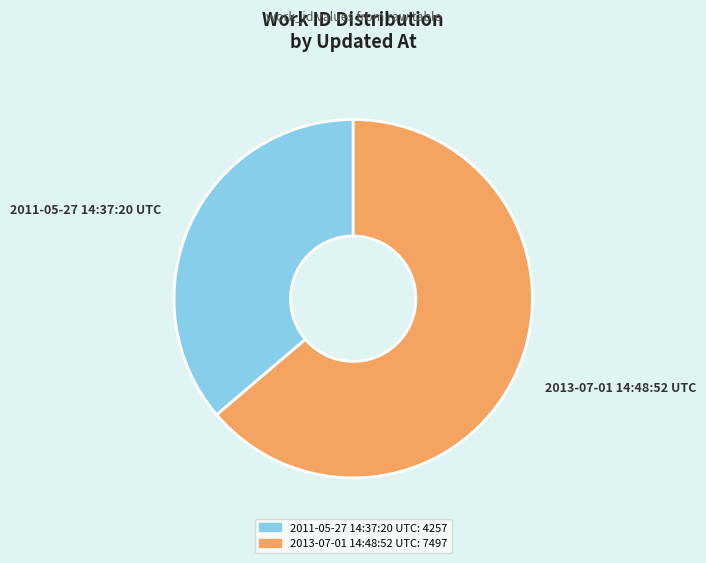

Which has a higher value, 2011-05-27 14:37:20 UTC or 2013-07-01 14:48:52 UTC?

2013-07-01 14:48:52 UTC